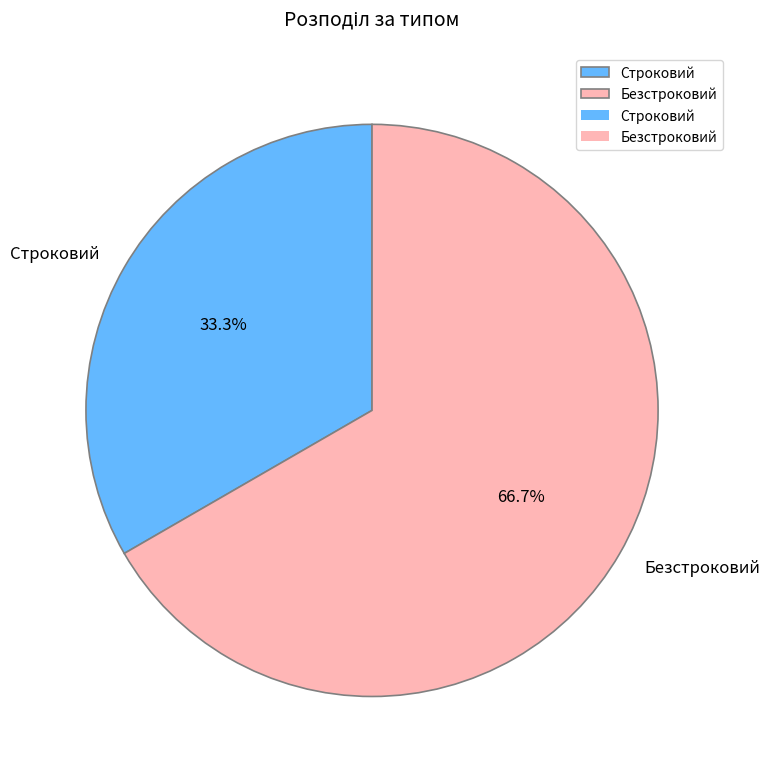

What percentage is the Безстроковий slice, to the nearest percent?

67%